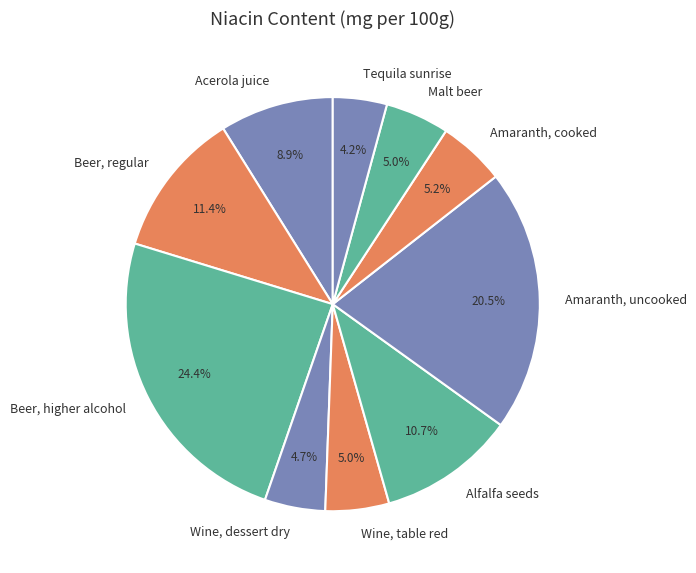

Is Beer, regular the majority of the pie?

No